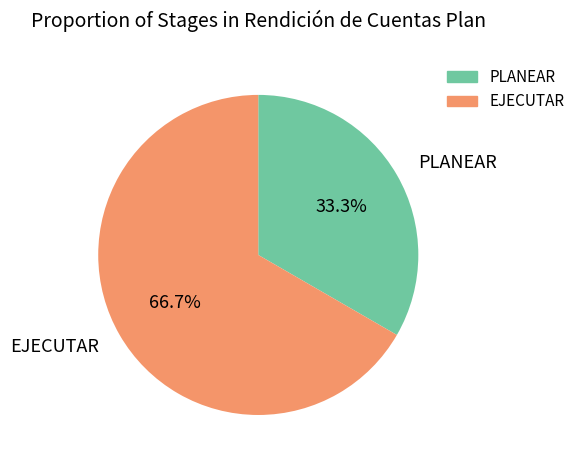

Rank the categories by value from lowest to highest.

PLANEAR, EJECUTAR